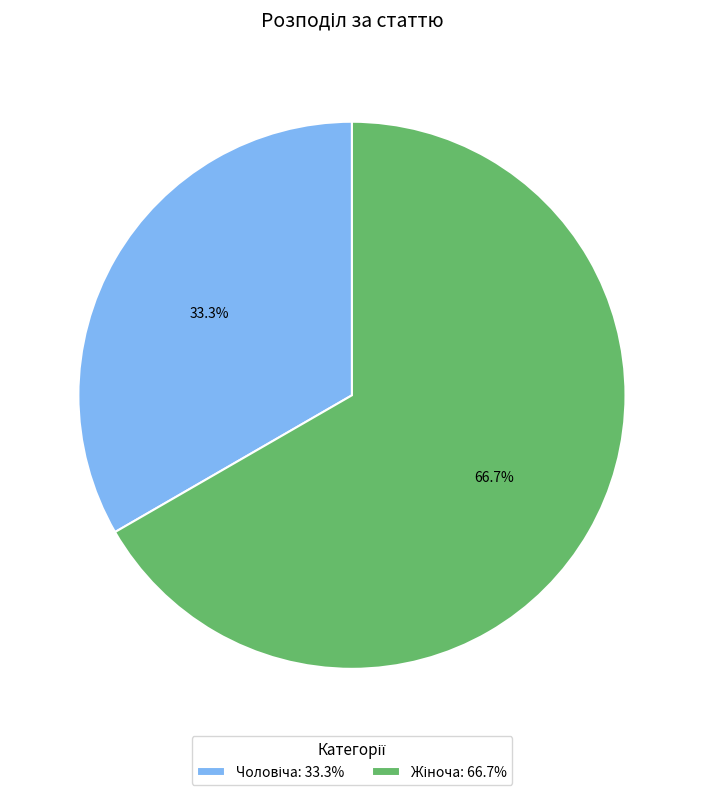

Does any single category account for the majority?

Yes